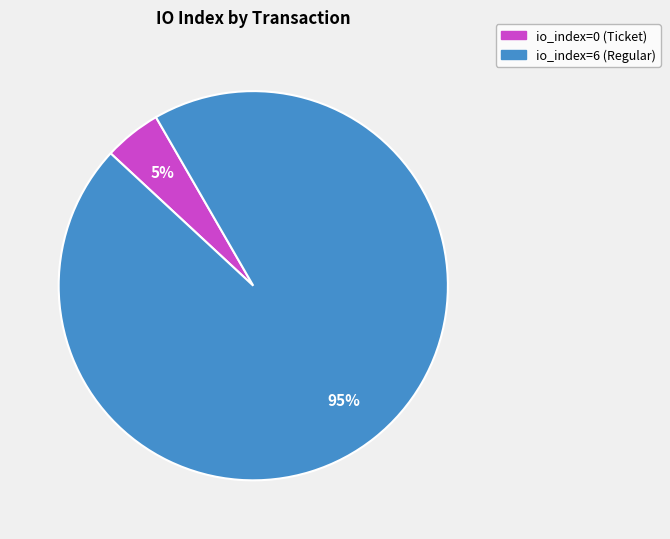

To the nearest percent, what is the average slice percentage?

50%